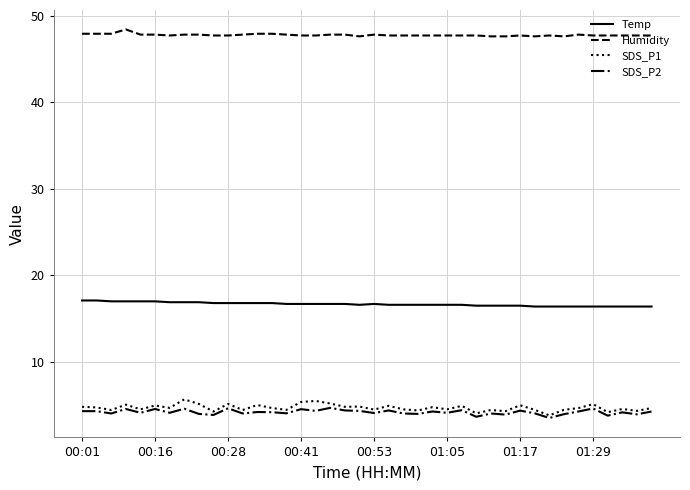

At how many categories does at least one series exceed 39?

40